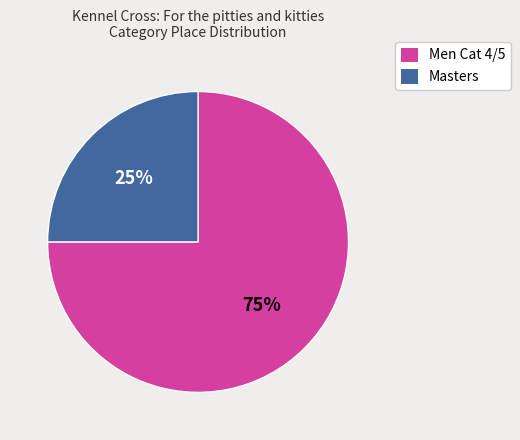

The Masters slice represents 16% of the pie. True or false?

False